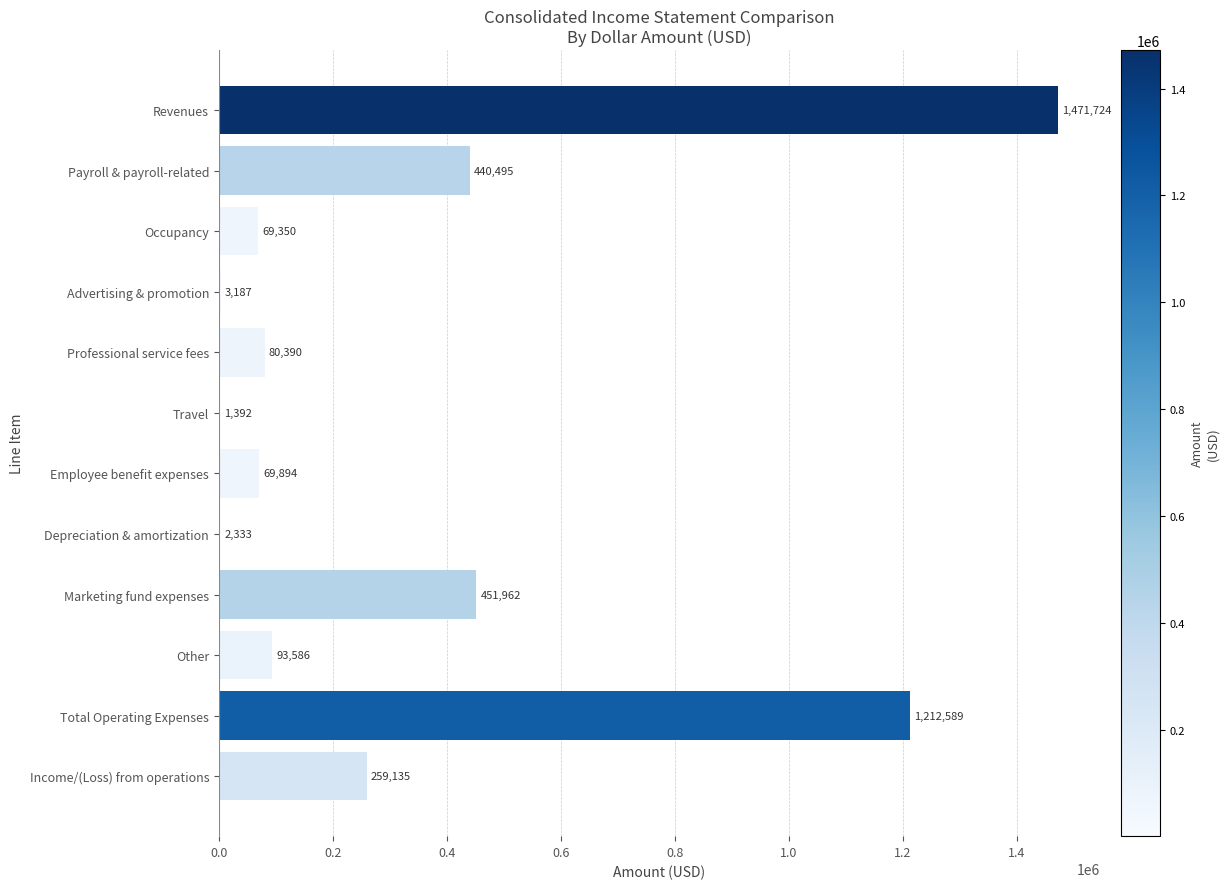

Are the bars horizontal?

Yes